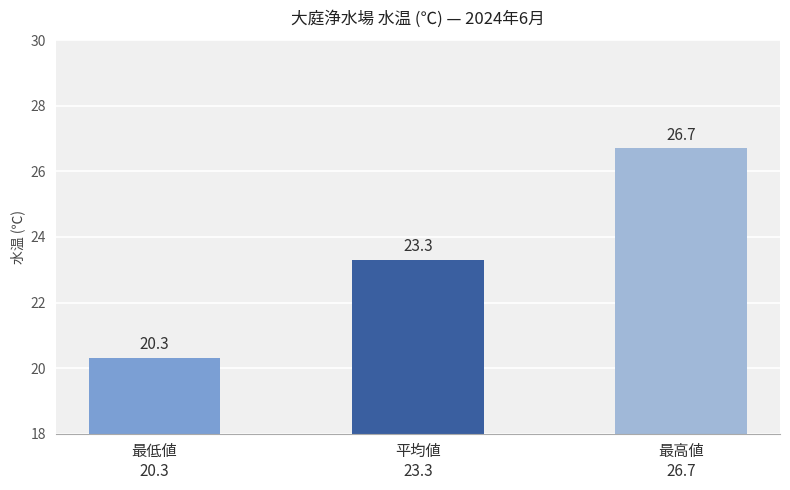

What is the approximate value at 最高値
26.7?

26.7